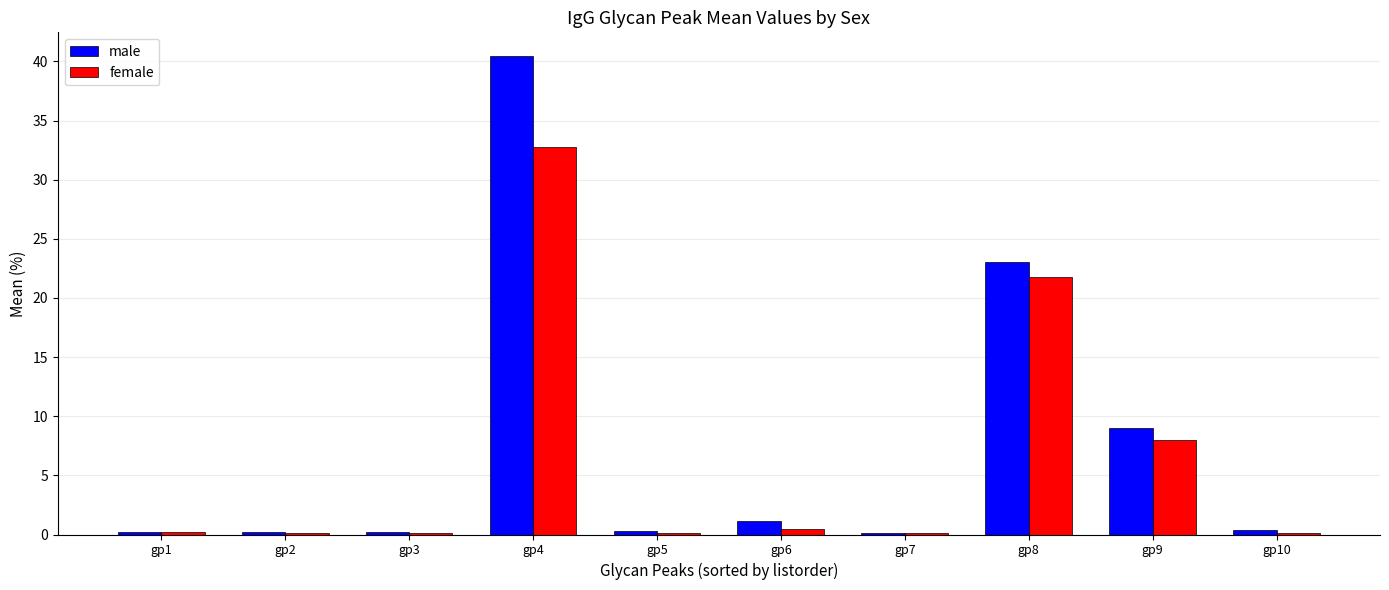

At which category is the sum across all series the highest?

gp4